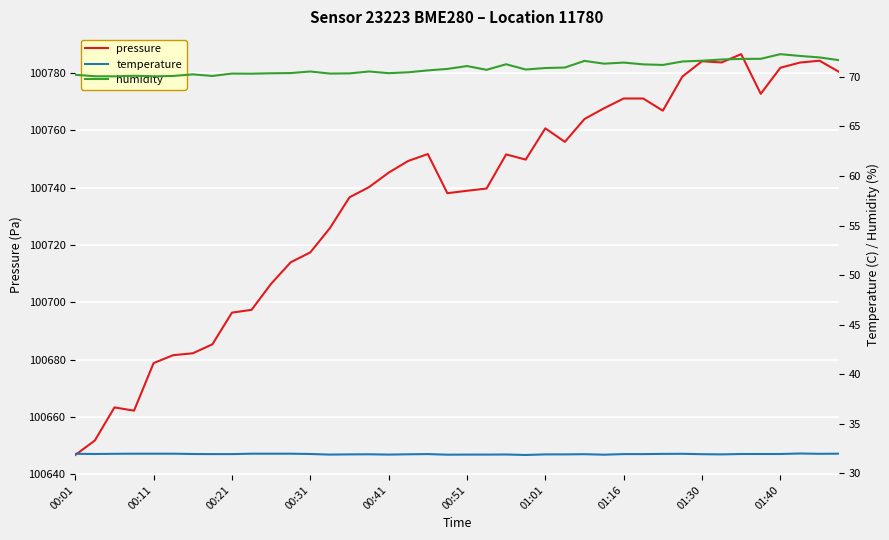

Is this an area chart (filled region under the line)?

No